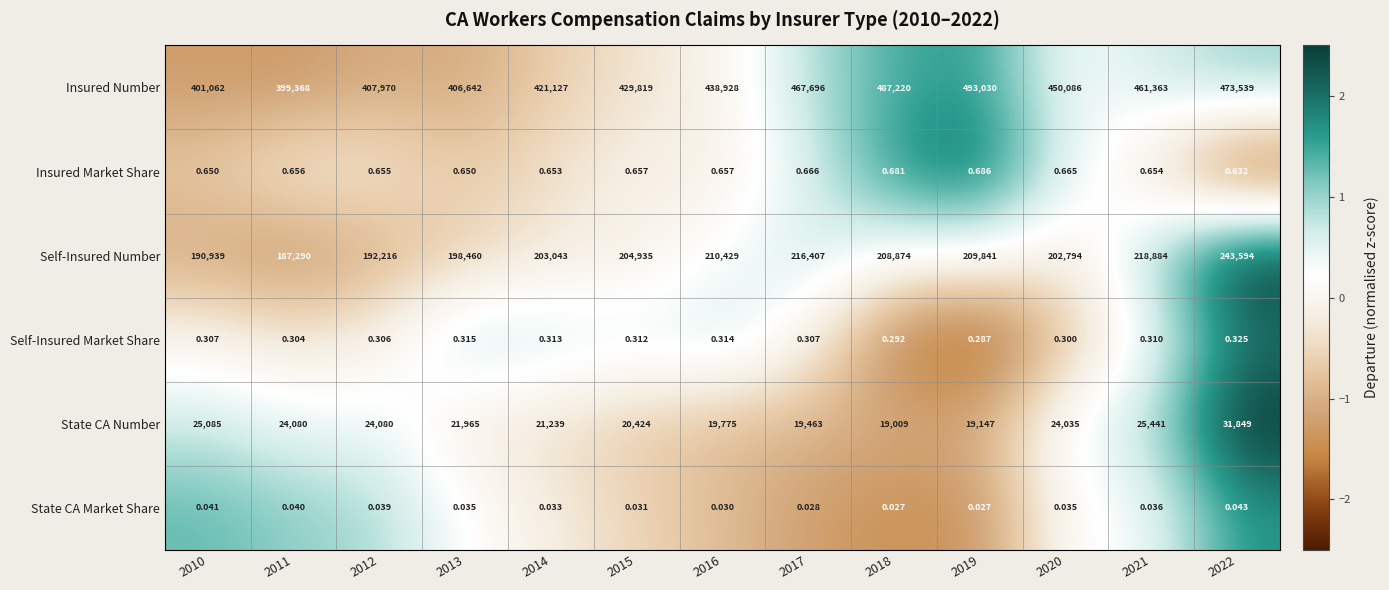

At which category is the sum across all series the highest?

2022